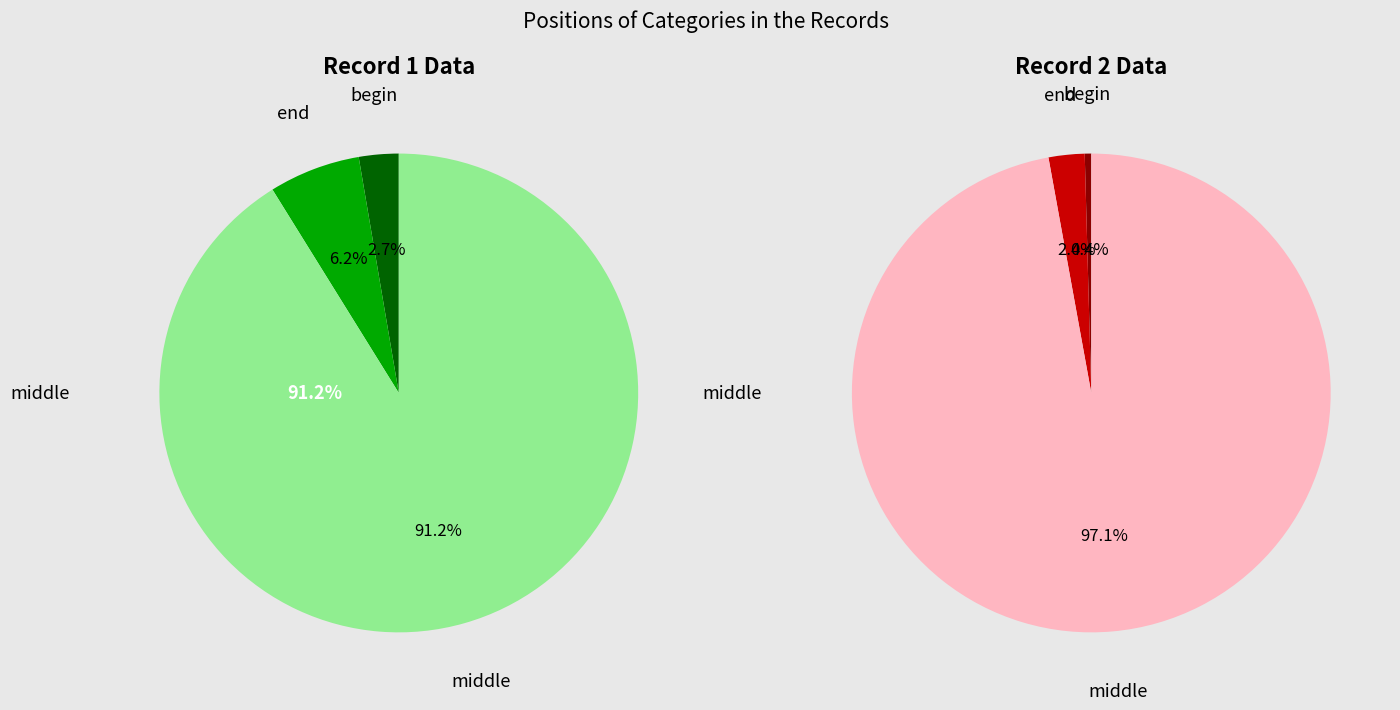

To the nearest percent, what is the difference between the largest and smallest slice percentages?

97%